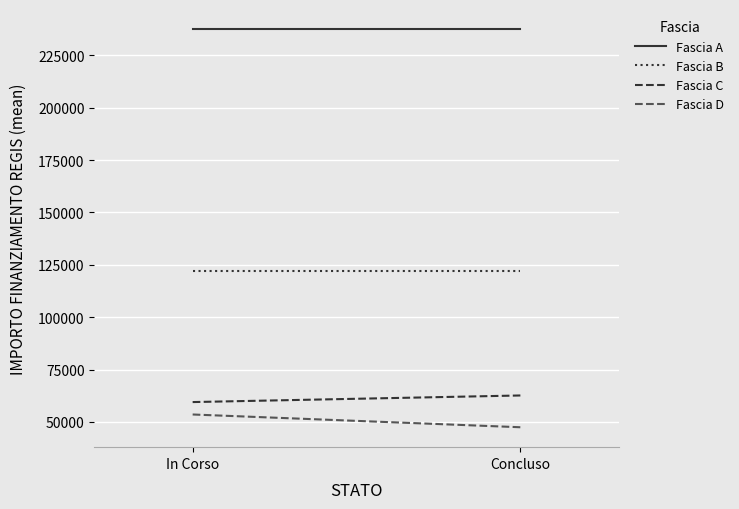

List the series in order of their peak value, lowest first.

Fascia D, Fascia C, Fascia B, Fascia A